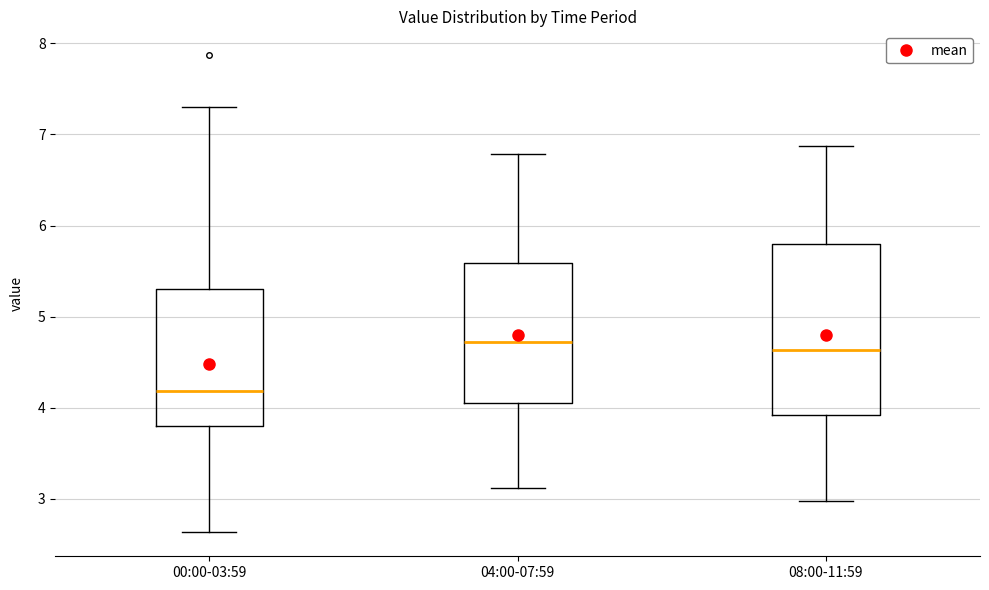

Which box is the tallest, from its lower edge to its upper edge?

08:00-11:59